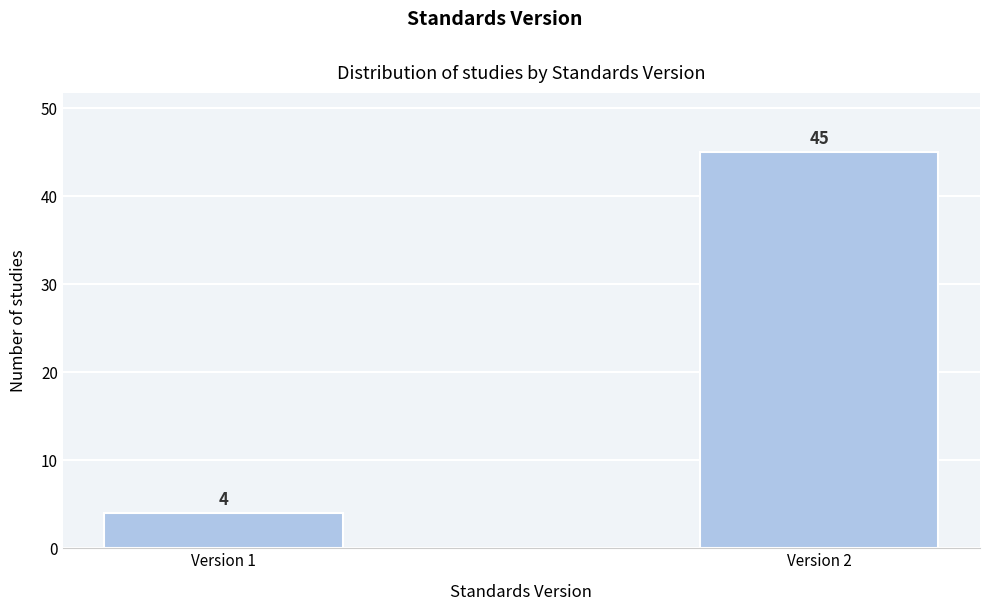

Reading left to right, transcribe all the data shown in this chart.

4	45